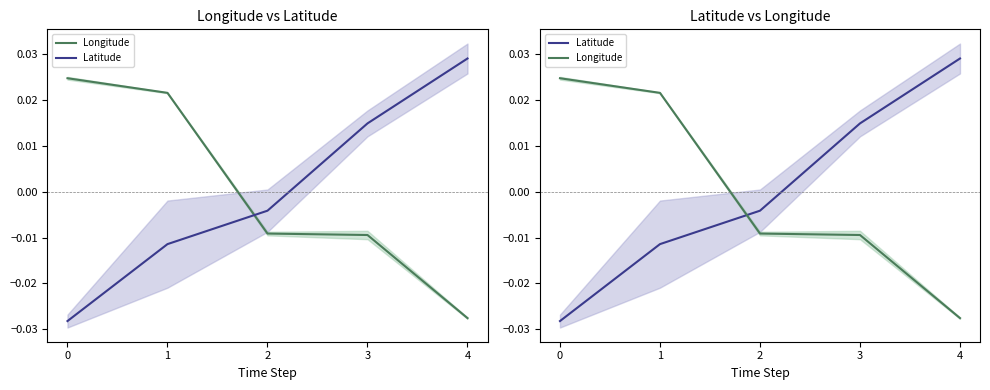

How many lines are shown in the chart?

2